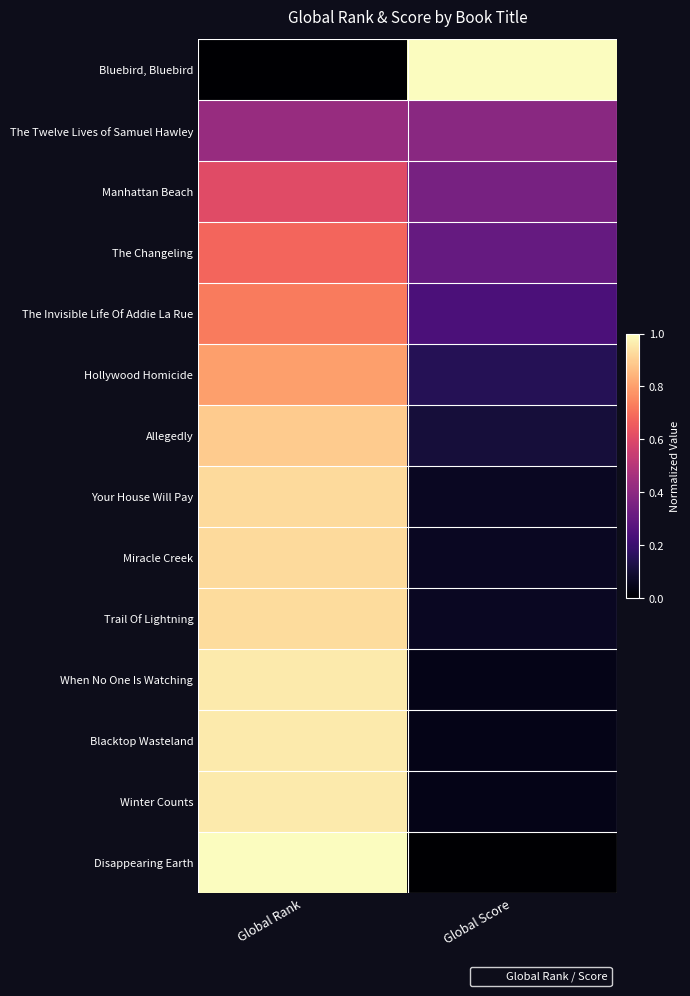

Rank the series by their maximum value, from highest to lowest.

Bluebird, Bluebird, Disappearing Earth, When No One Is Watching, Blacktop Wasteland, Winter Counts, Trail Of Lightning, Your House Will Pay, Miracle Creek, Allegedly, Hollywood Homicide, The Invisible Life Of Addie La Rue, The Changeling, Manhattan Beach, The Twelve Lives of Samuel Hawley